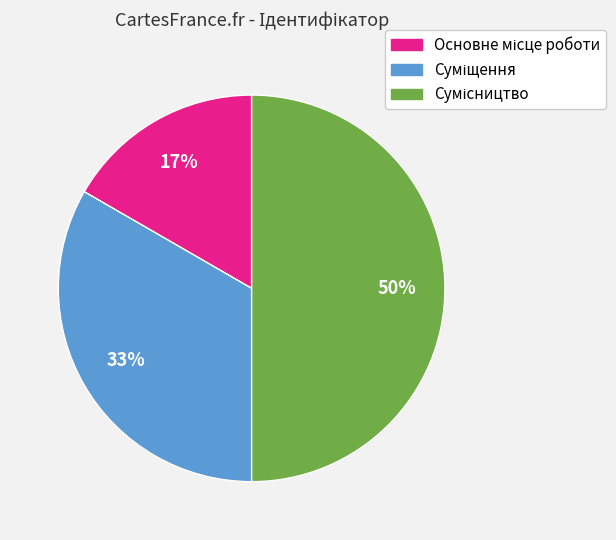

How many segments does this pie chart have?

3